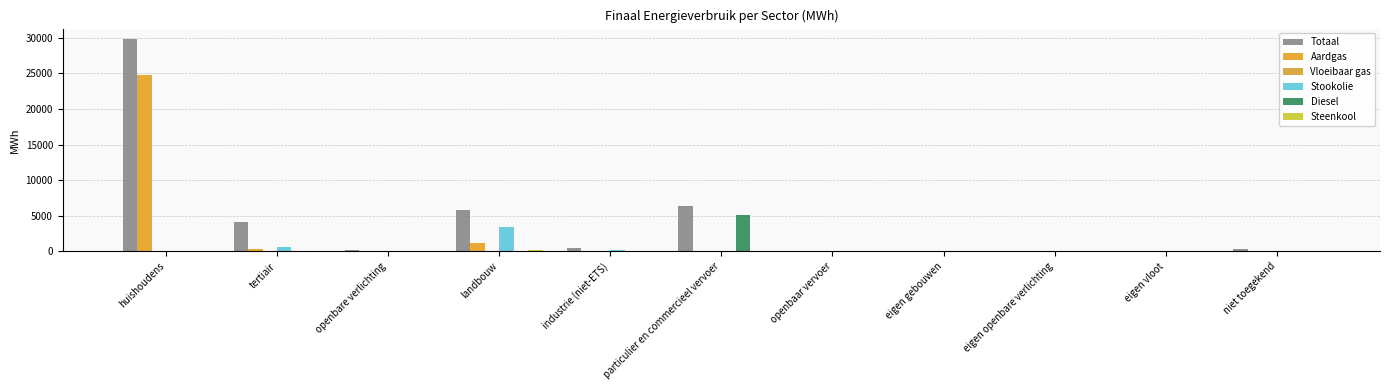

What is the label of the 1st bar from the left?

huishoudens